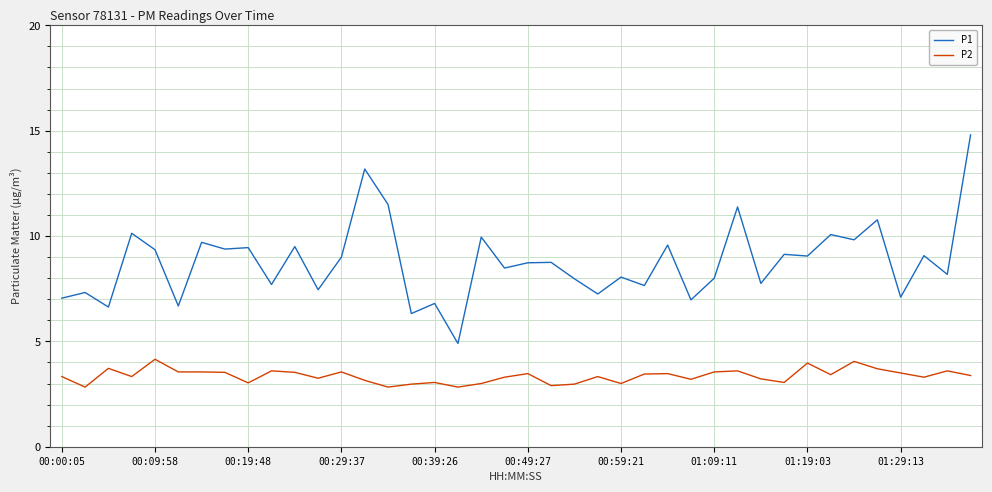

Rank the series by their maximum value, from highest to lowest.

P1, P2